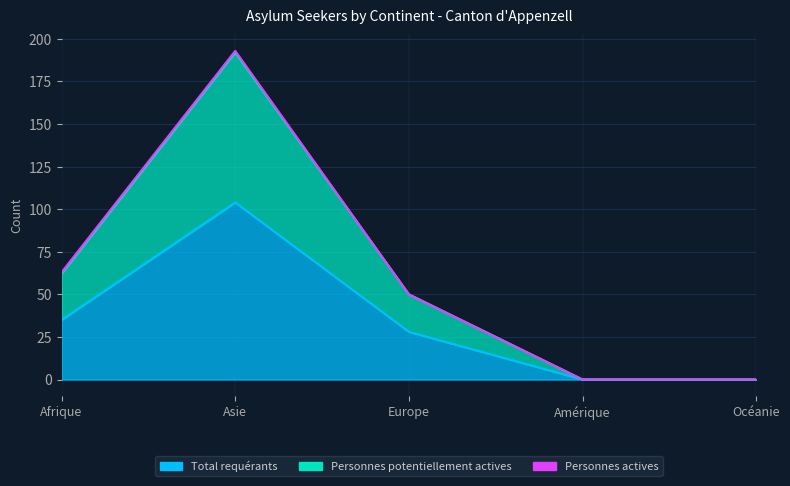

Where does the Total requérants series first go above 28?

Afrique